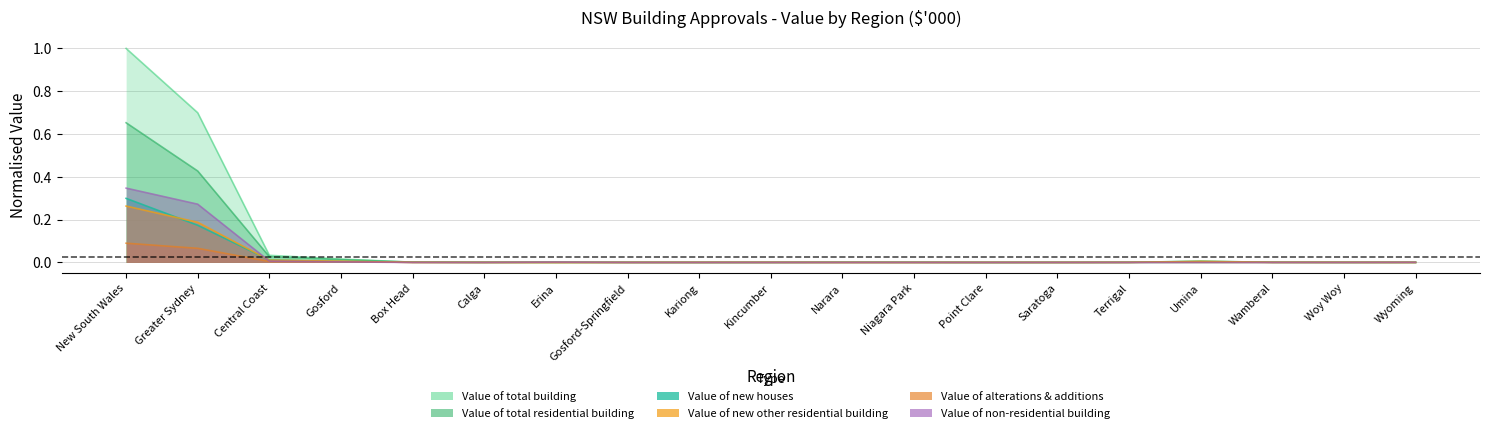

Rank the categories by Value of total residential building value from highest to lowest.

New South Wales, Greater Sydney, Central Coast, Gosford, Umina, Box Head, Wamberal, Terrigal, Narara, Woy Woy, Calga, Niagara Park, Kincumber, Wyoming, Gosford-Springfield, Kariong, Saratoga, Erina, Point Clare